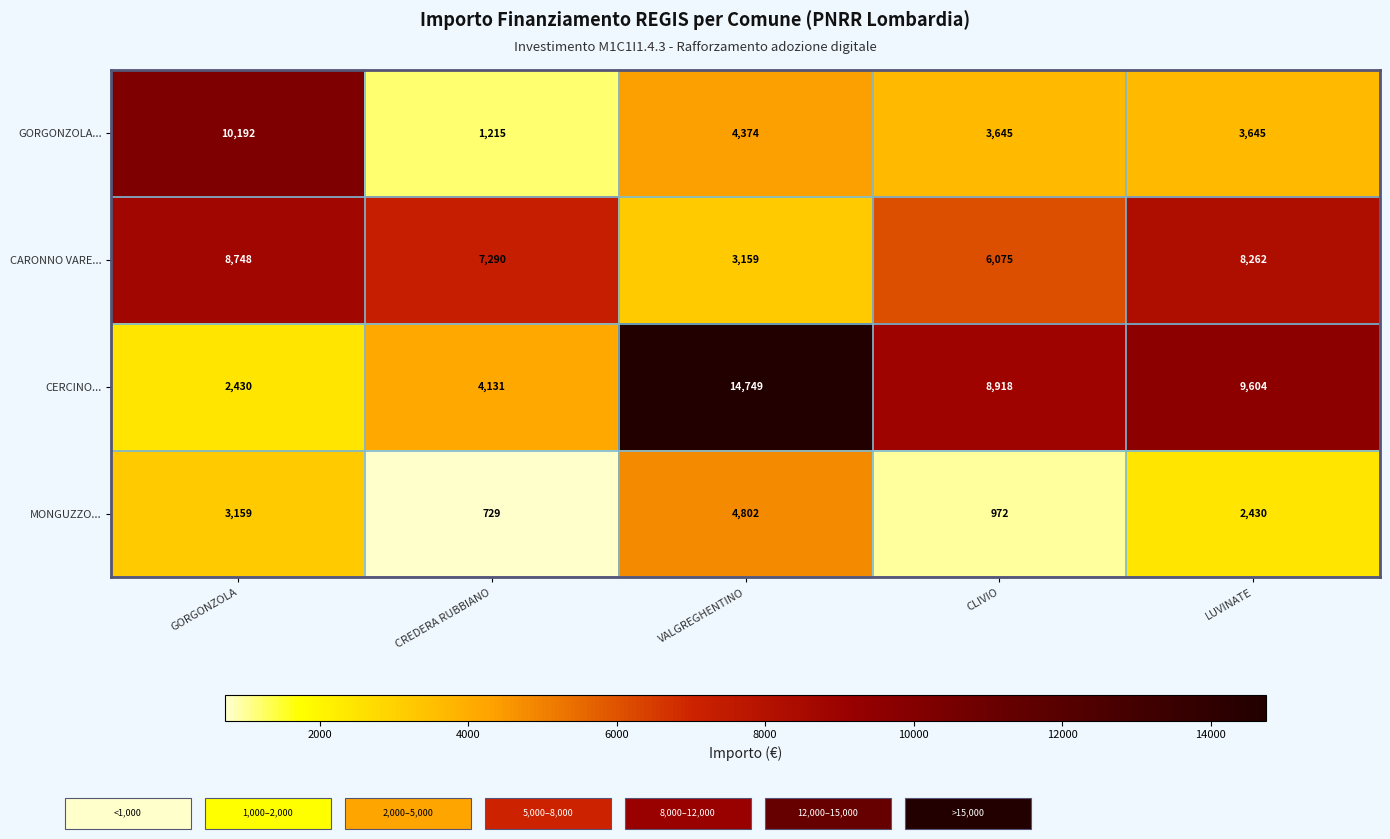

How many data points does each series have?

5